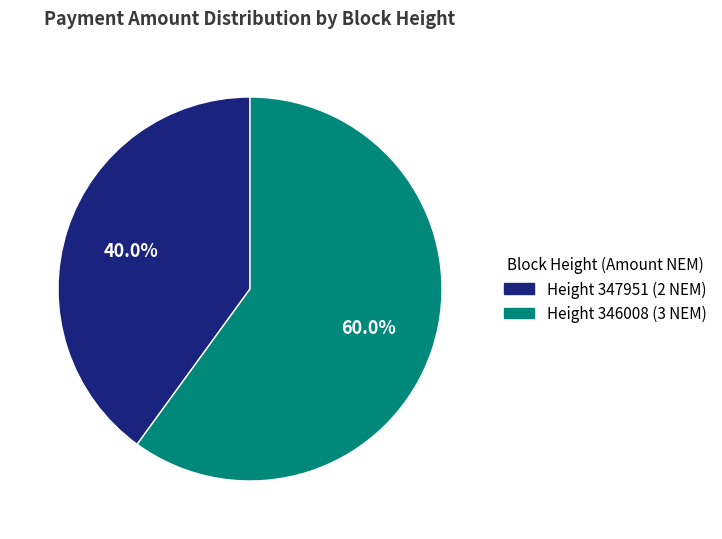

Is there a majority slice in this chart?

Yes